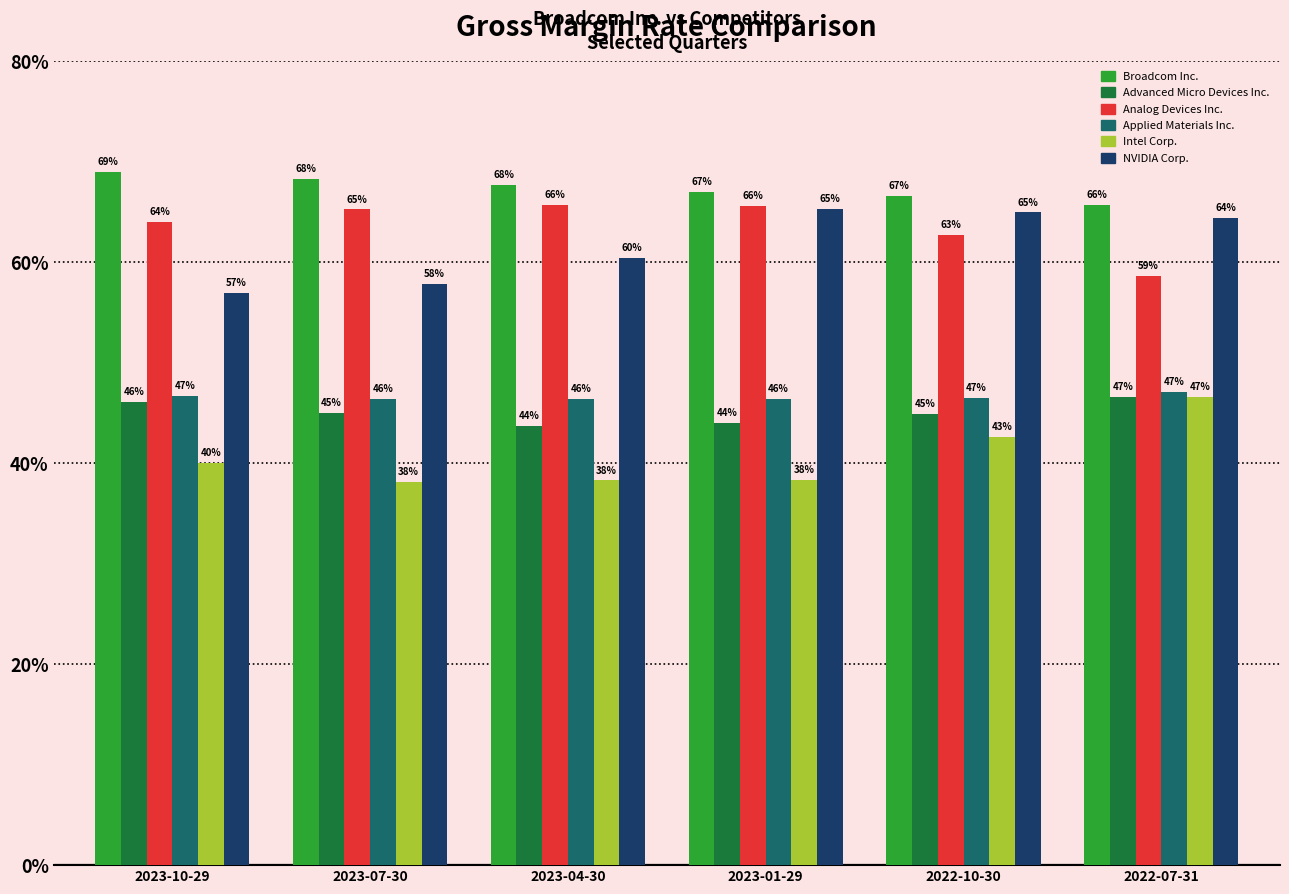

The value of Applied Materials Inc. at 2022-10-30 is 0.5. True or false?

True